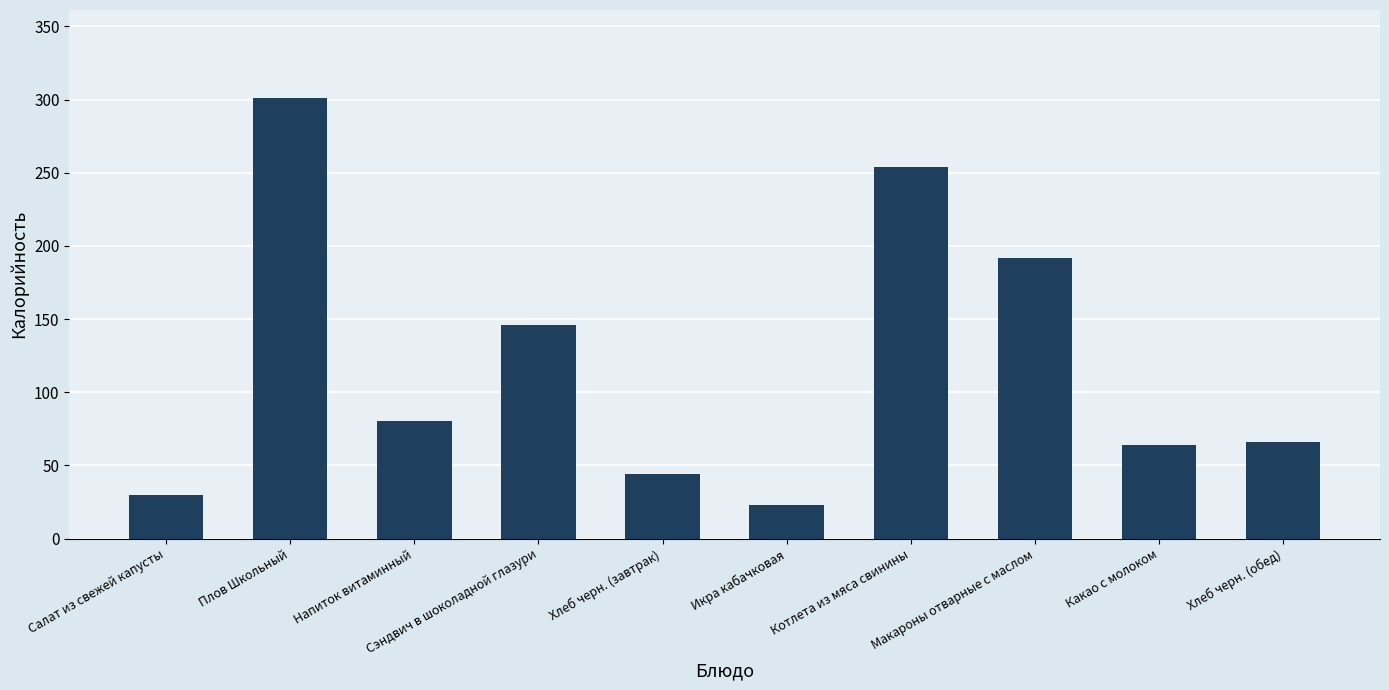

What is the change in value from Хлеб черн. (завтрак) to Котлета из мяса свинины?

+210